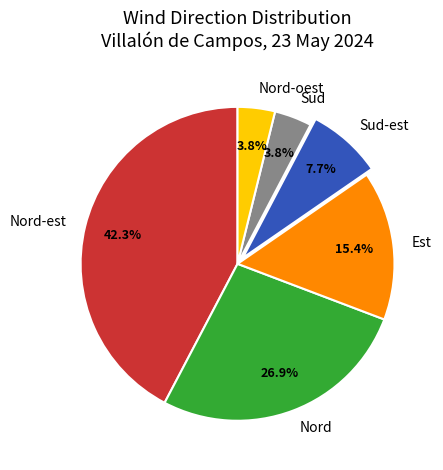

To the nearest percent, what is the difference between the Nord and Est slice percentages?

12%